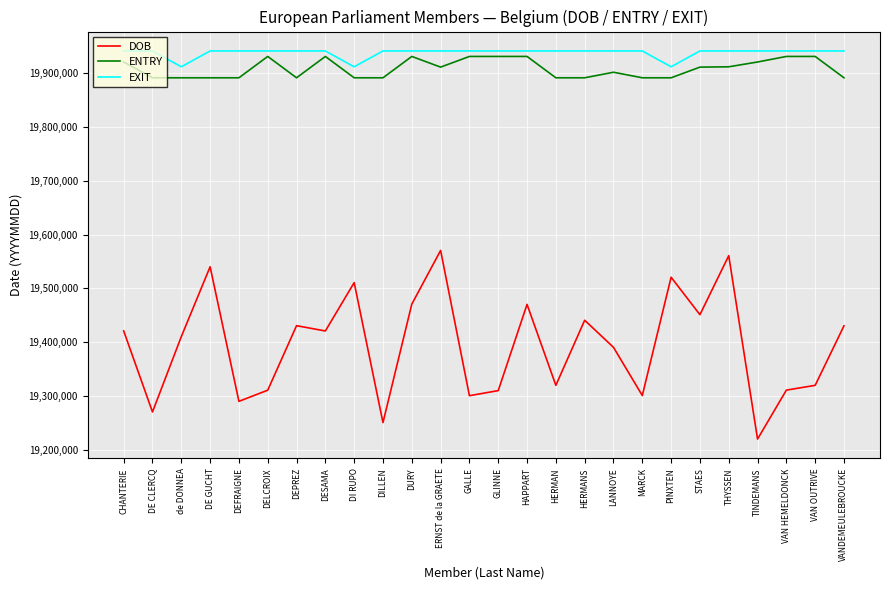

What is the difference between the ENTRY values at DELCROIX and DILLEN?

39613